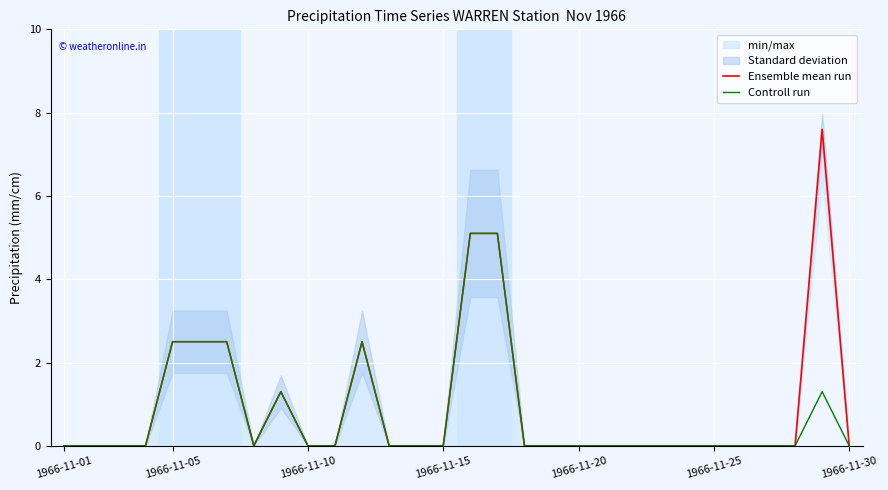

What is the sum of all Ensemble mean run values?

29.1